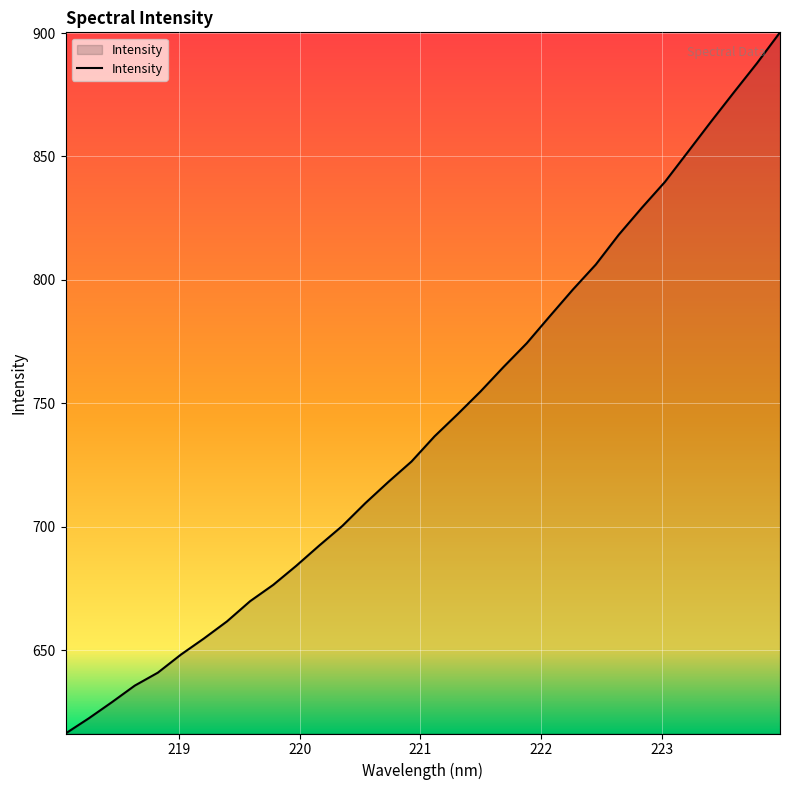

Reading right to left, list all the values displayed in this chart.

900.3	887.8	876.0	864.1	851.9	839.7	829.2	818.3	806.2	796.1	785.3	774.3	764.8	754.9	745.6	736.6	726.4	718.2	709.6	700.3	692.4	684.2	676.4	669.8	661.7	654.8	648.2	640.9	635.6	628.9	622.3	616.2